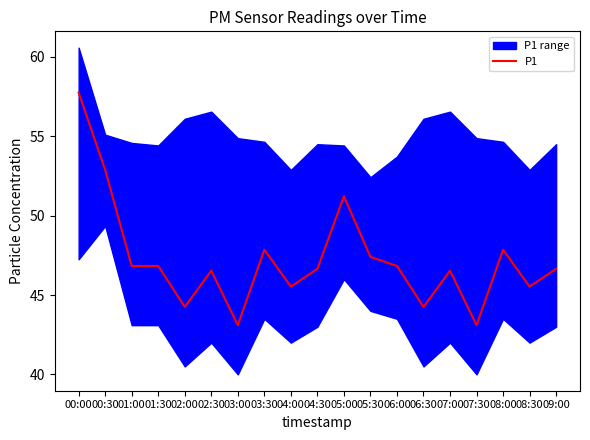

How many interior local peaks (higher than both neighbors) does the data have?

5